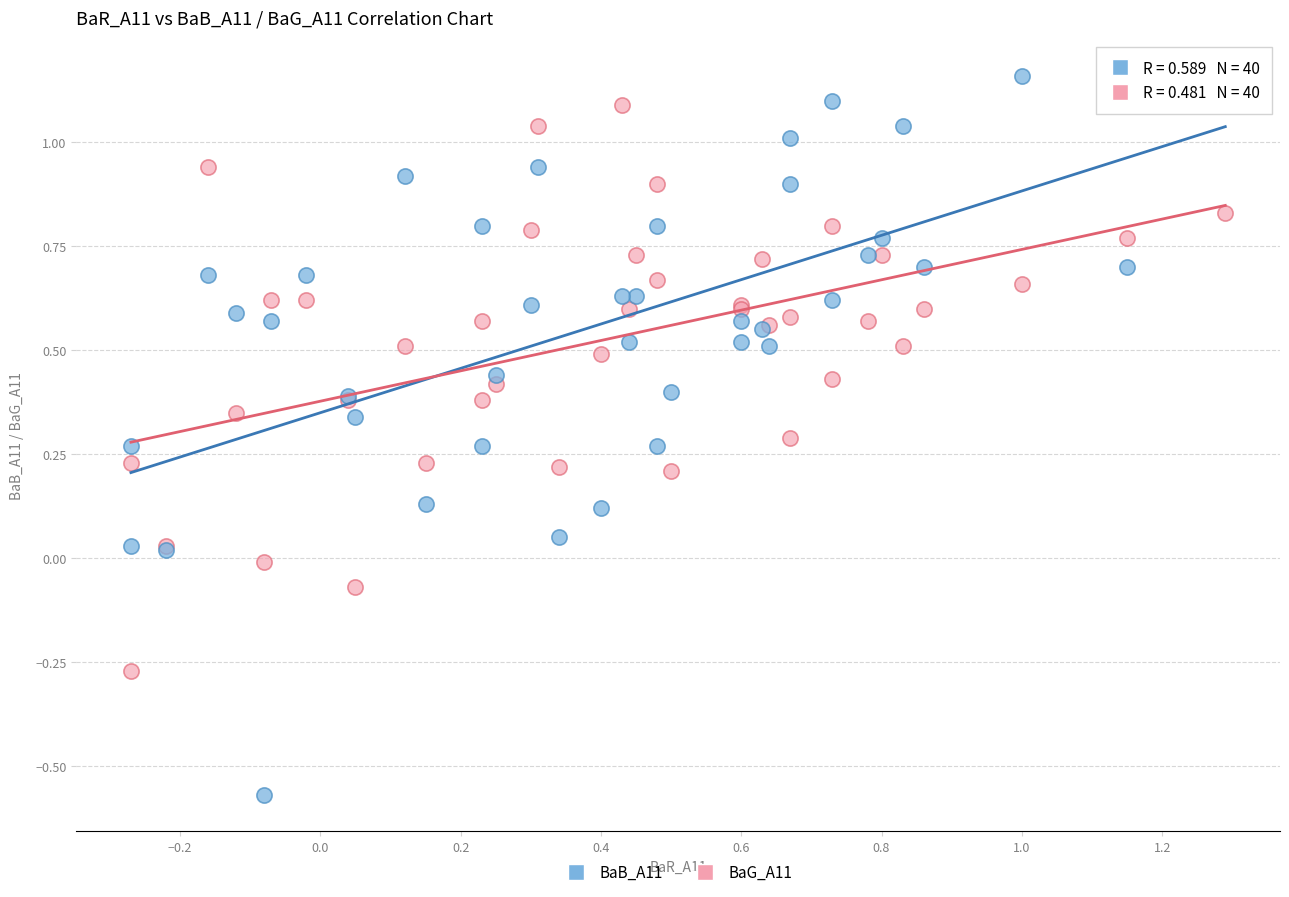

Which series has the largest Y range (max minus min)?

BaB_A11